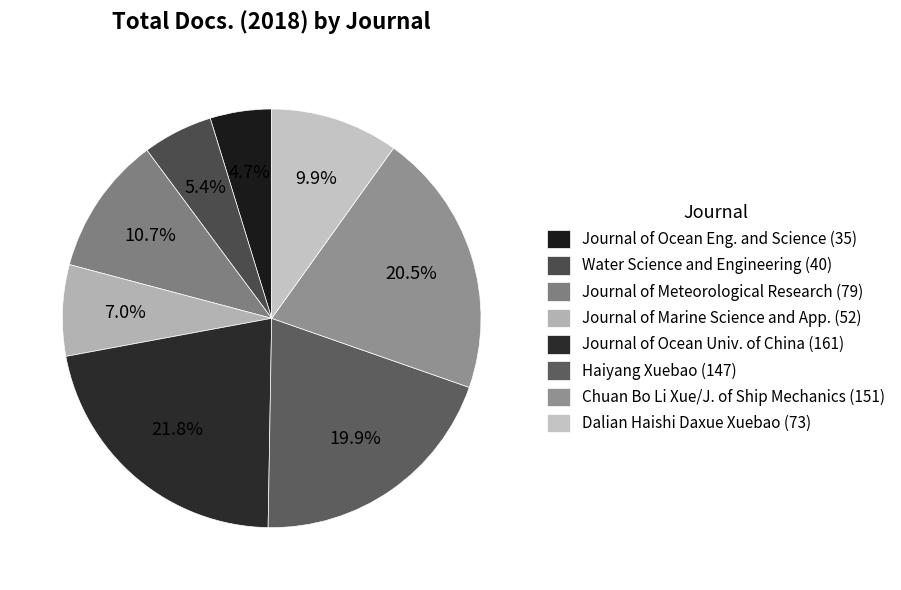

Does any single category account for the majority?

No